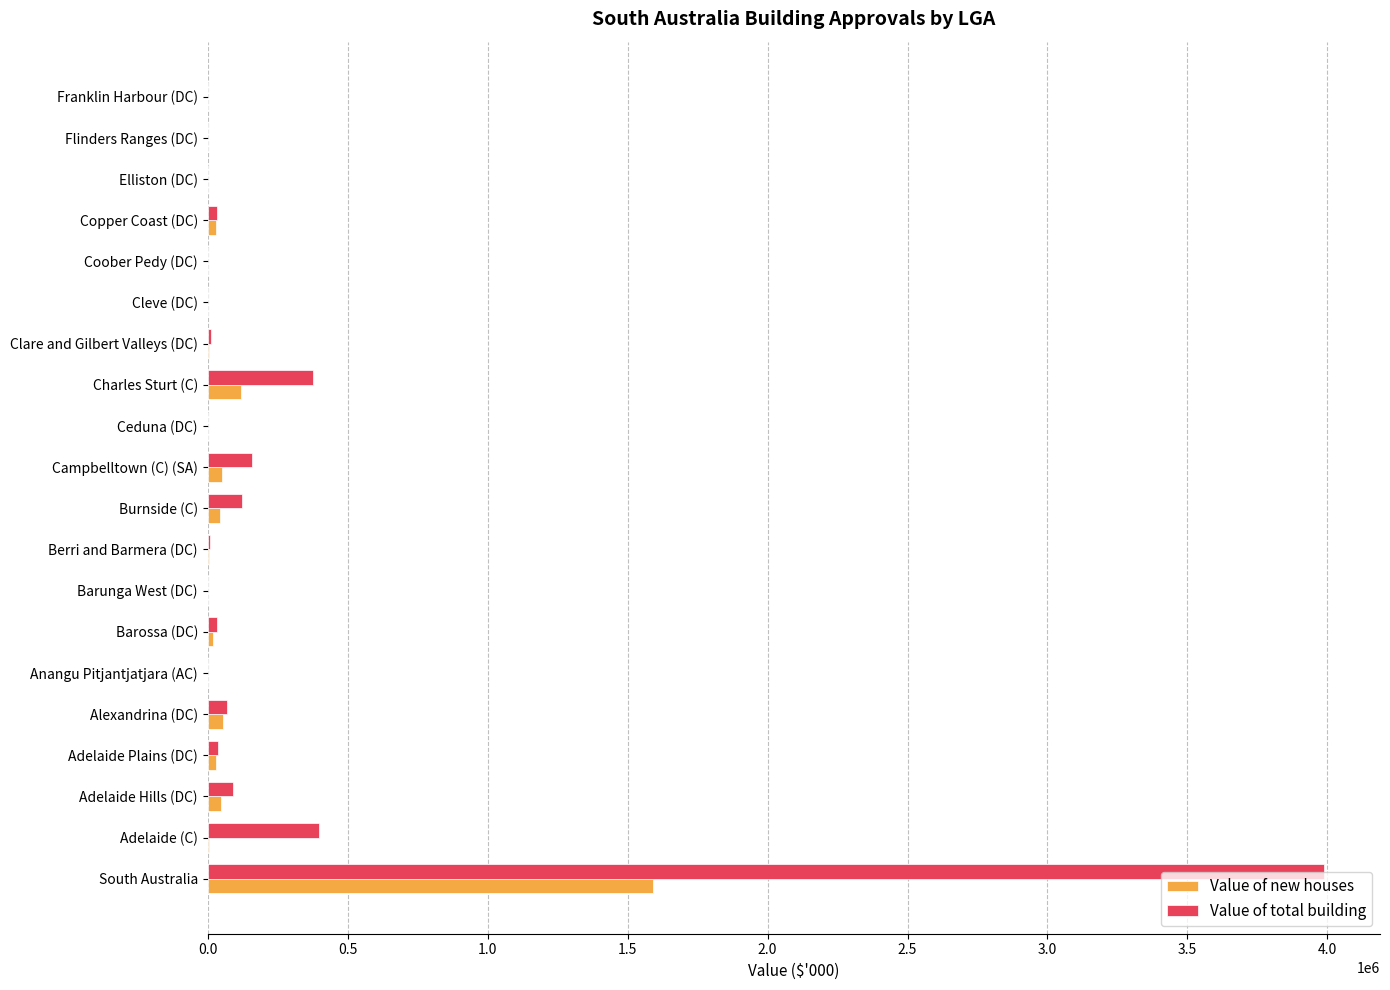

What are all the series names shown in the legend?

Value of new houses, Value of total building